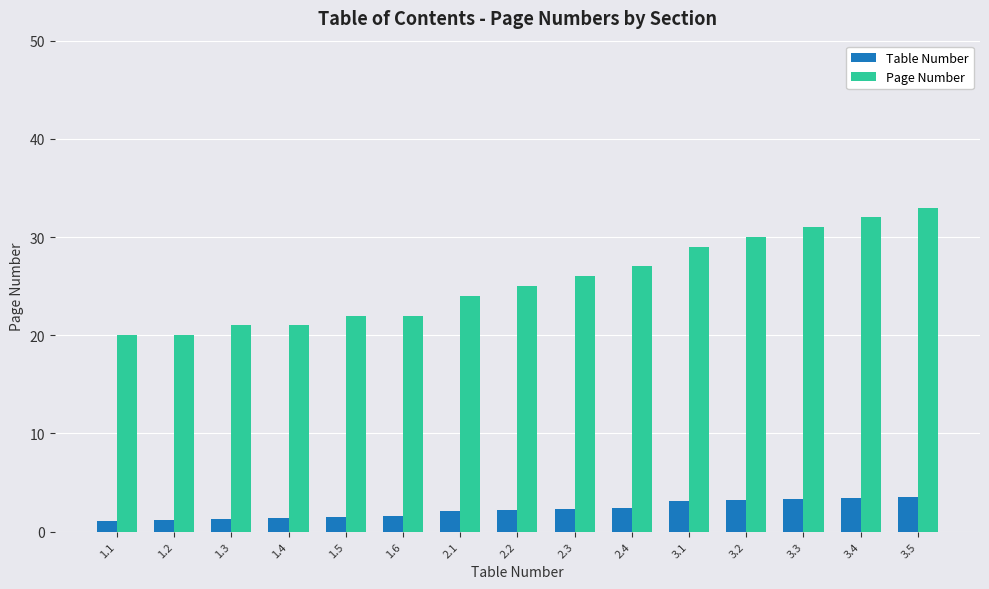

How many groups of bars are there?

15